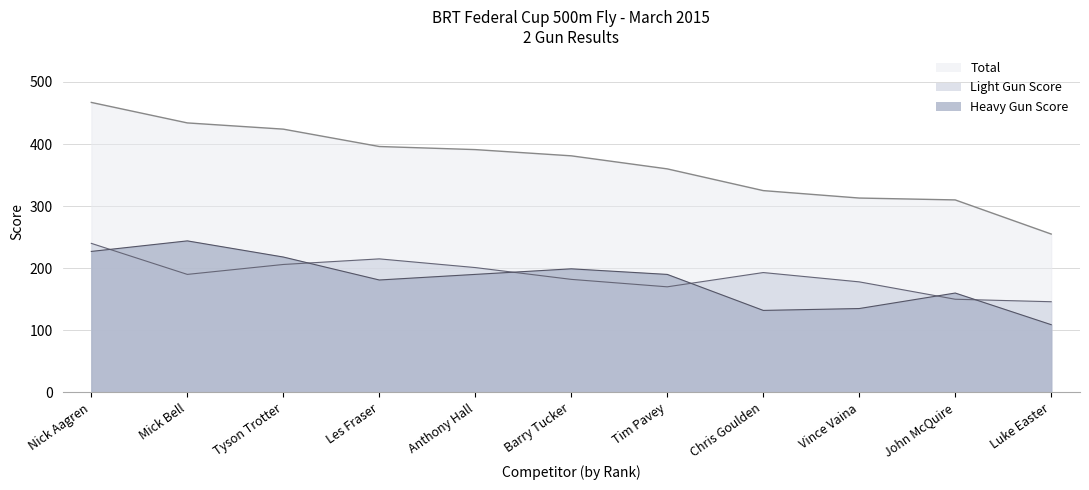

How many data points in Total are above 381?

6